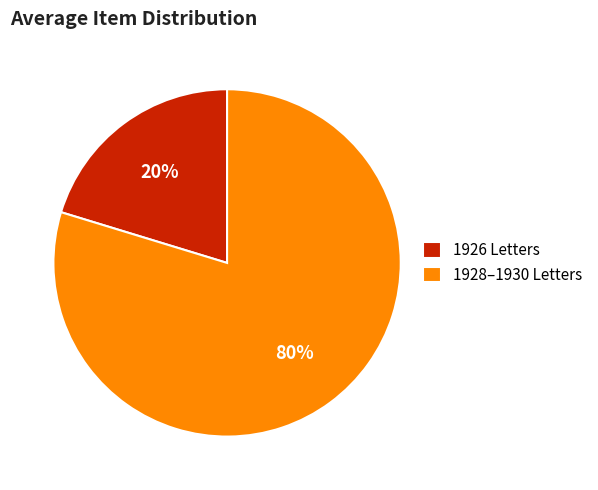

The 1926 Letters slice represents 20% of the pie. True or false?

True